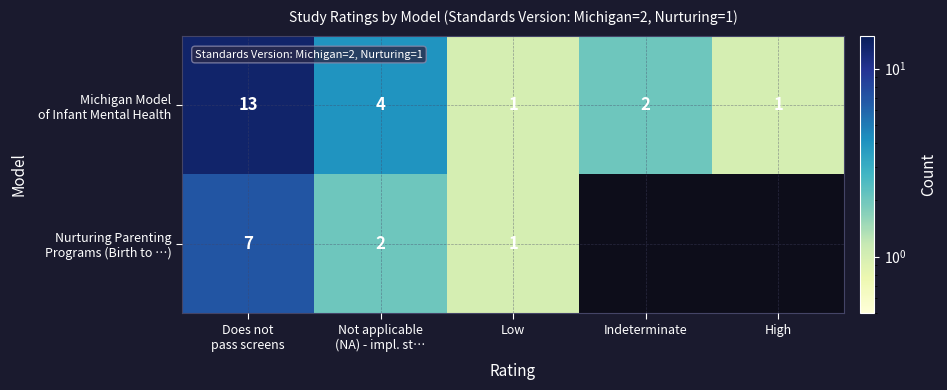

What is the difference between the highest and lowest values at Does not
pass screens?

6